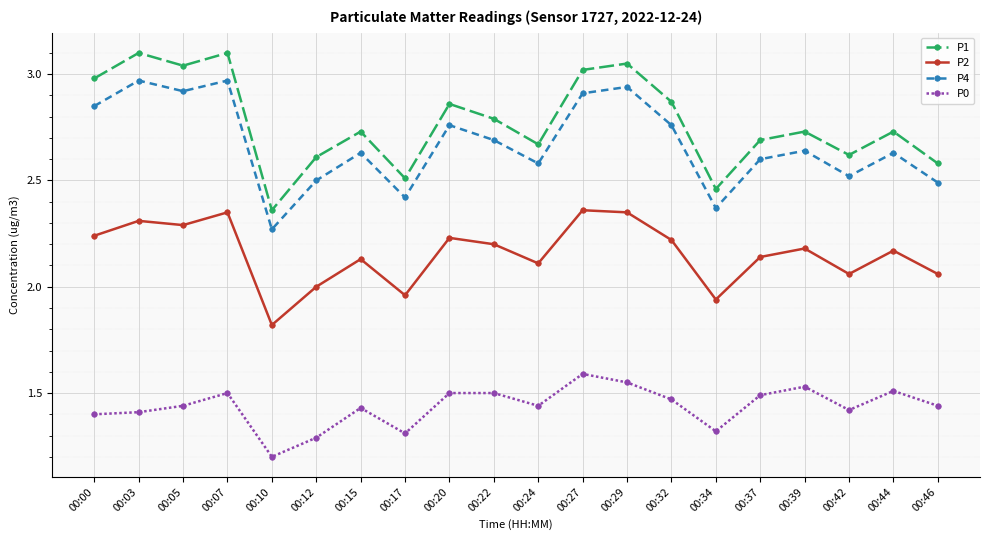

Count the number of categories in the chart.

20